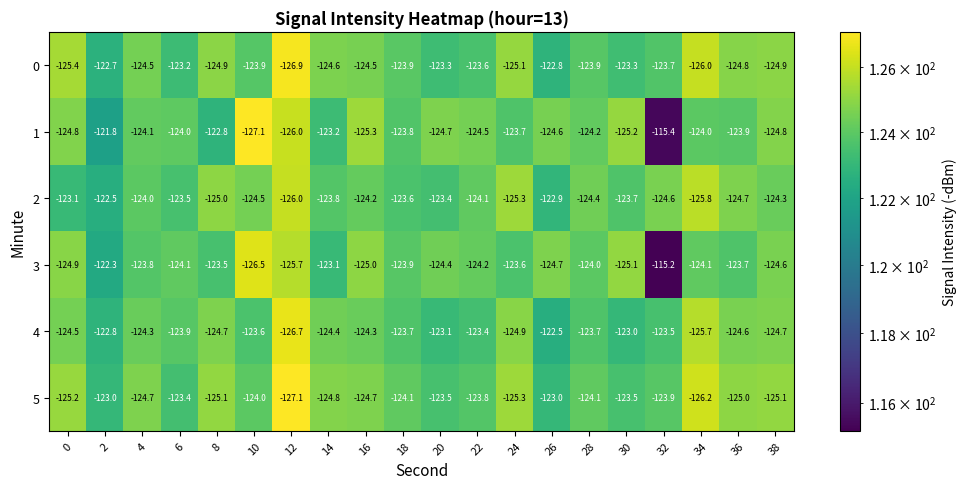

What is the difference between the second highest and minimum values in the 2 series?

3.1